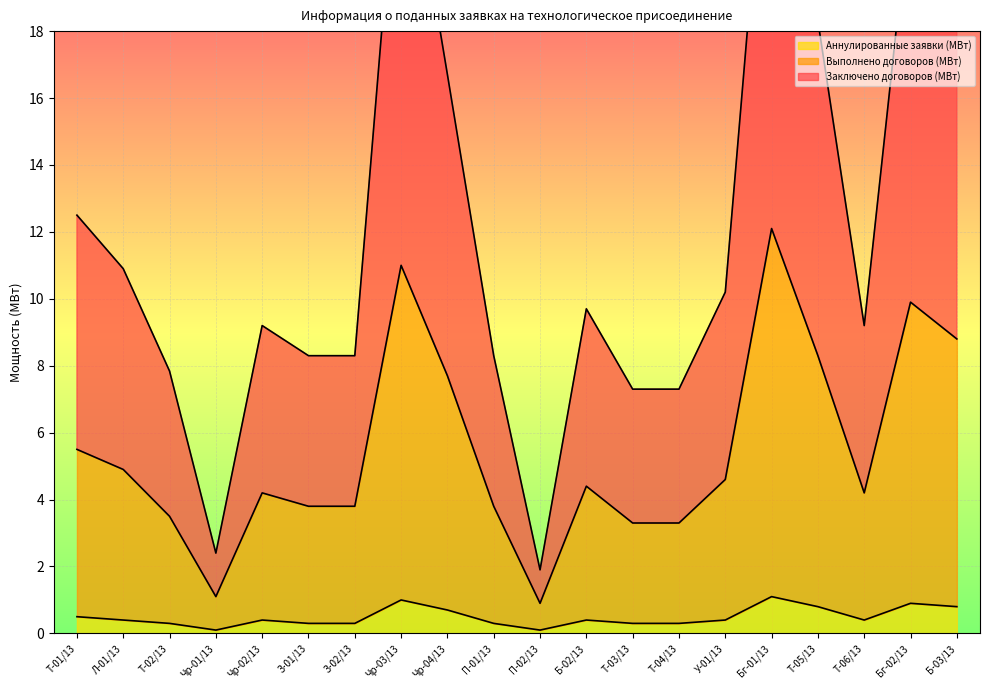

Reading right to left, transcribe all the data shown in this chart.

Заключено договоров (МВт): Б-03/13=19.4	Бг-02/13=22.0	Т-06/13=9.2	Т-05/13=18.3	Бг-01/13=26.6	У-01/13=10.2	Т-04/13=7.3	Т-03/13=7.3	Б-02/13=9.7	П-02/13=1.9	П-01/13=8.3	Чр-04/13=16.7	Чр-03/13=25.0	З-02/13=8.3	З-01/13=8.3	Чр-02/13=9.2	Чр-01/13=2.4	Т-02/13=7.8	Л-01/13=10.9	Т-01/13=12.5
Выполнено договоров (МВт): Б-03/13=8.8	Бг-02/13=9.9	Т-06/13=4.2	Т-05/13=8.3	Бг-01/13=12.1	У-01/13=4.6	Т-04/13=3.3	Т-03/13=3.3	Б-02/13=4.4	П-02/13=0.9	П-01/13=3.8	Чр-04/13=7.7	Чр-03/13=11.0	З-02/13=3.8	З-01/13=3.8	Чр-02/13=4.2	Чр-01/13=1.1	Т-02/13=3.5	Л-01/13=4.9	Т-01/13=5.5
Аннулированные заявки (МВт): Б-03/13=0.8	Бг-02/13=0.9	Т-06/13=0.4	Т-05/13=0.8	Бг-01/13=1.1	У-01/13=0.4	Т-04/13=0.3	Т-03/13=0.3	Б-02/13=0.4	П-02/13=0.1	П-01/13=0.3	Чр-04/13=0.7	Чр-03/13=1.0	З-02/13=0.3	З-01/13=0.3	Чр-02/13=0.4	Чр-01/13=0.1	Т-02/13=0.3	Л-01/13=0.4	Т-01/13=0.5